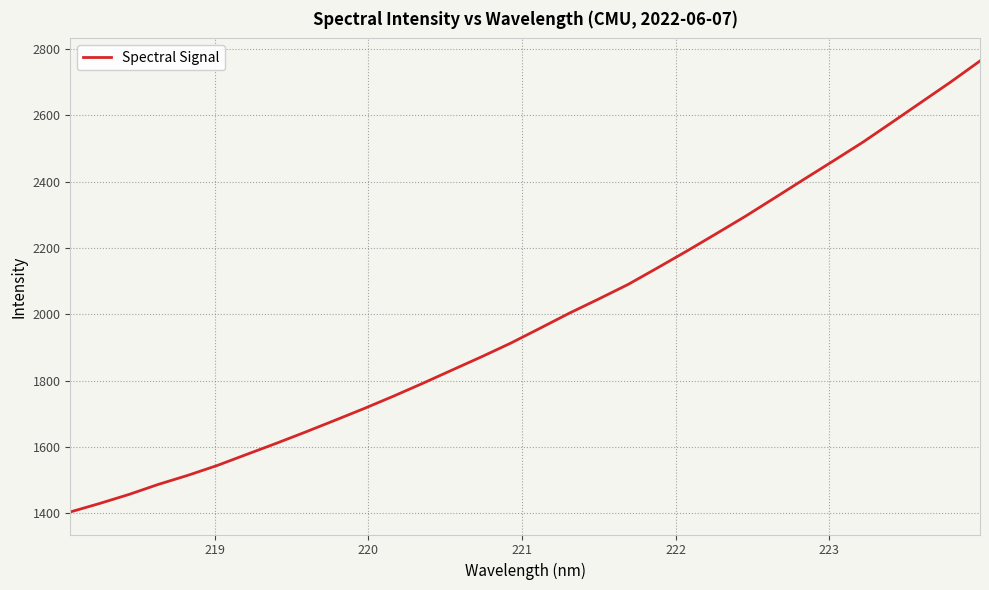

What is the difference between the maximum and minimum values?

1359.7